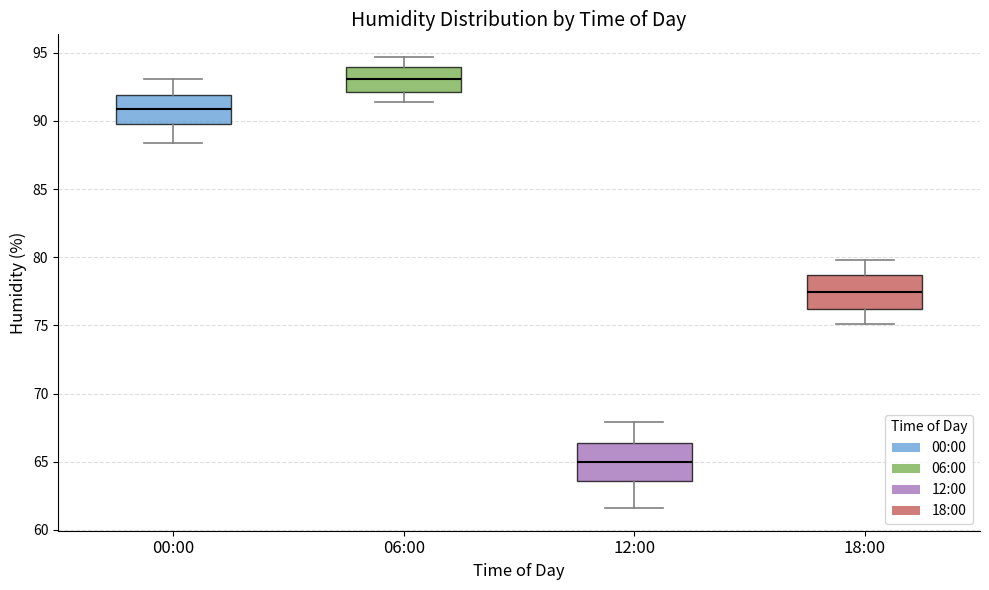

Reading left to right, read every box against the y-axis: the position of its median line, the range the box covers, and the ends of its whiskers. The values are not printed on the chart, so give them approximately, as read against the axis.

00:00: median 91.0, box 90.0 to 92.0, whiskers 88.5 to 93.0
06:00: median 93.0, box 92.0 to 94.0, whiskers 91.5 to 94.5
12:00: median 65.0, box 63.5 to 66.5, whiskers 61.5 to 68.0
18:00: median 77.5, box 76.0 to 78.5, whiskers 75.0 to 80.0